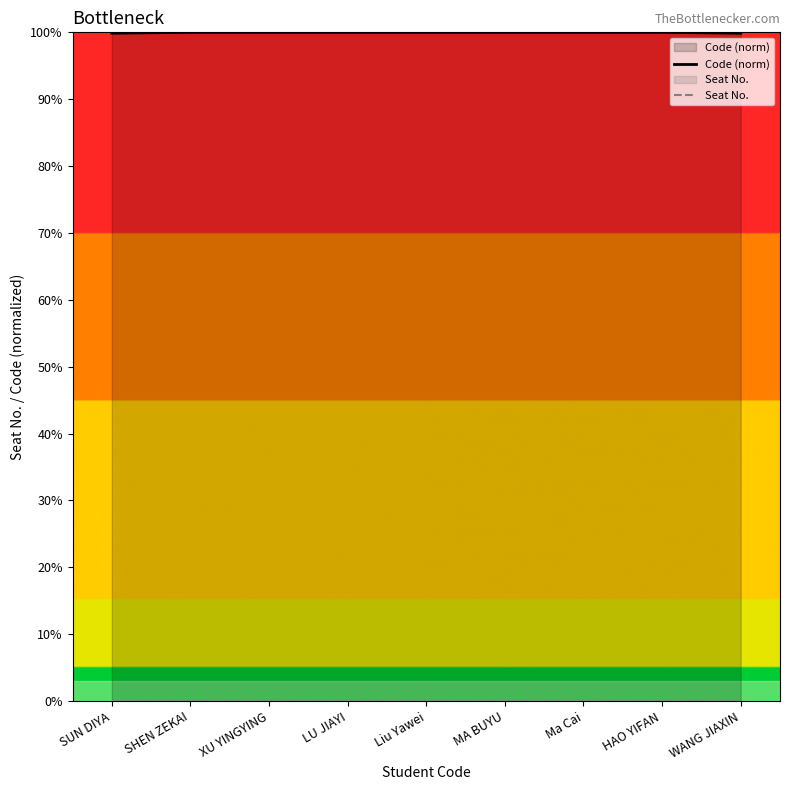

Rank the series at Ma Cai from highest to lowest value.

Code (norm), Seat No.